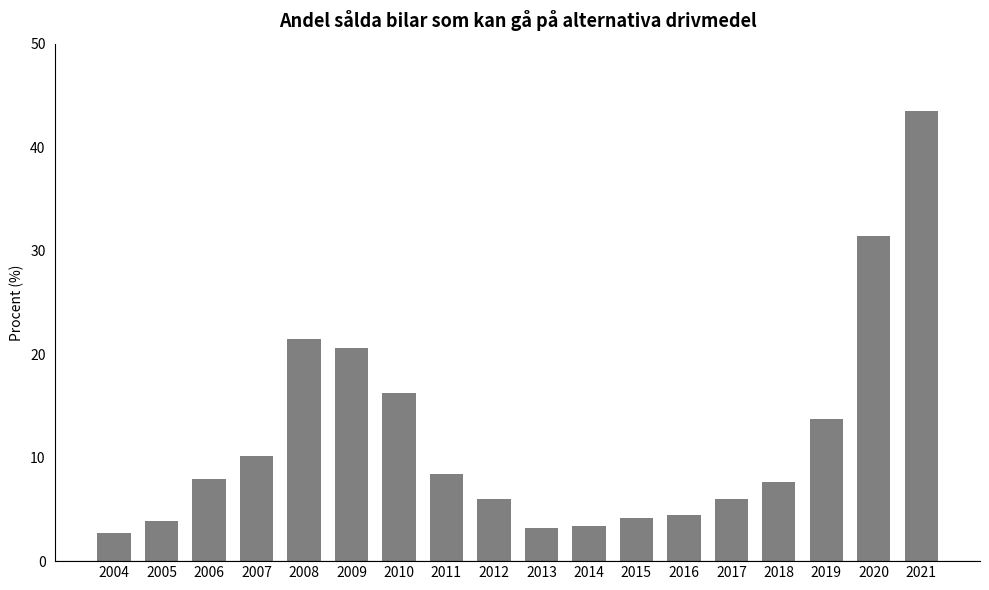

Read the value at 2017.

6.0